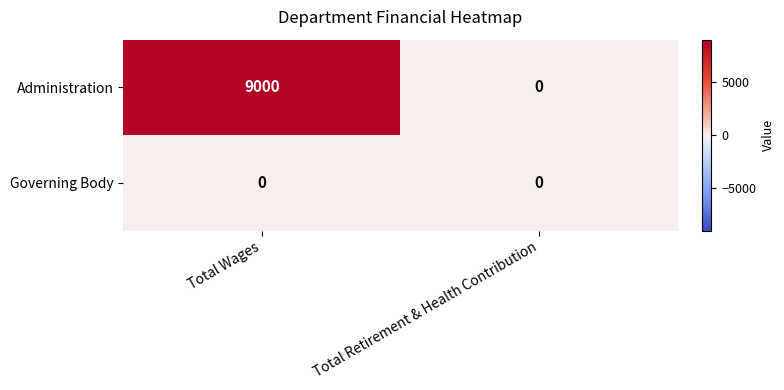

Which series has the largest total across all categories?

Administration